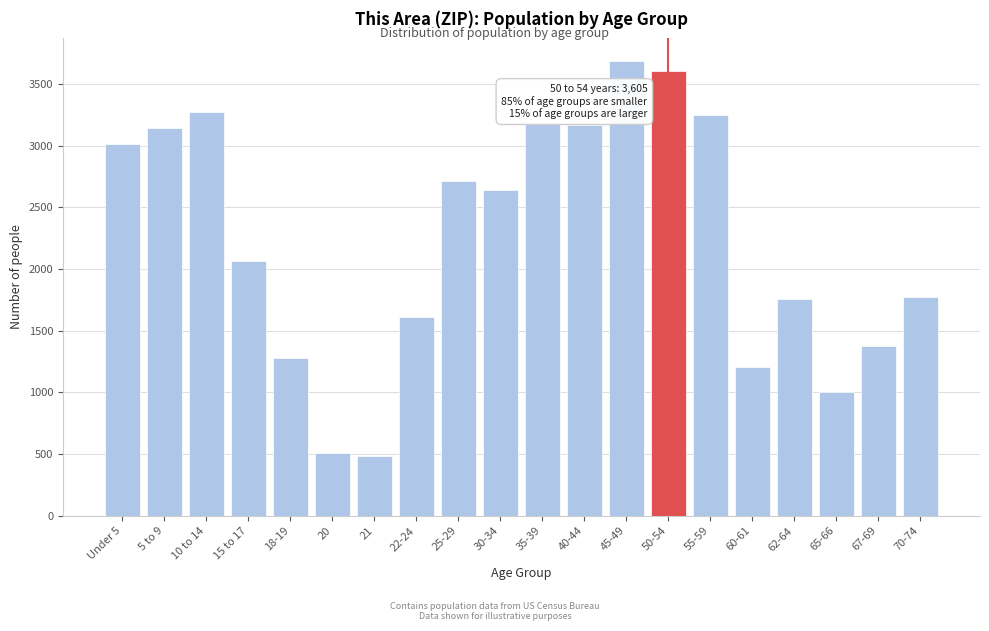

What is the sum of the values at 62-64 and 60-61?

2958